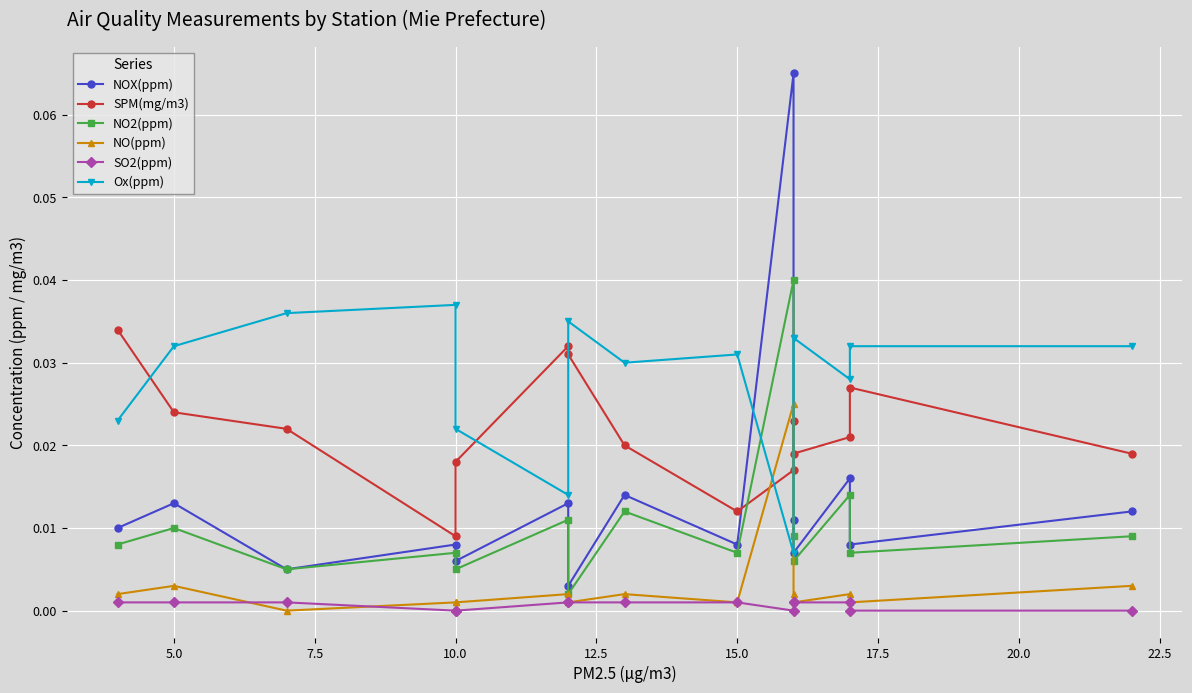

Is this an area chart (filled region under the line)?

No